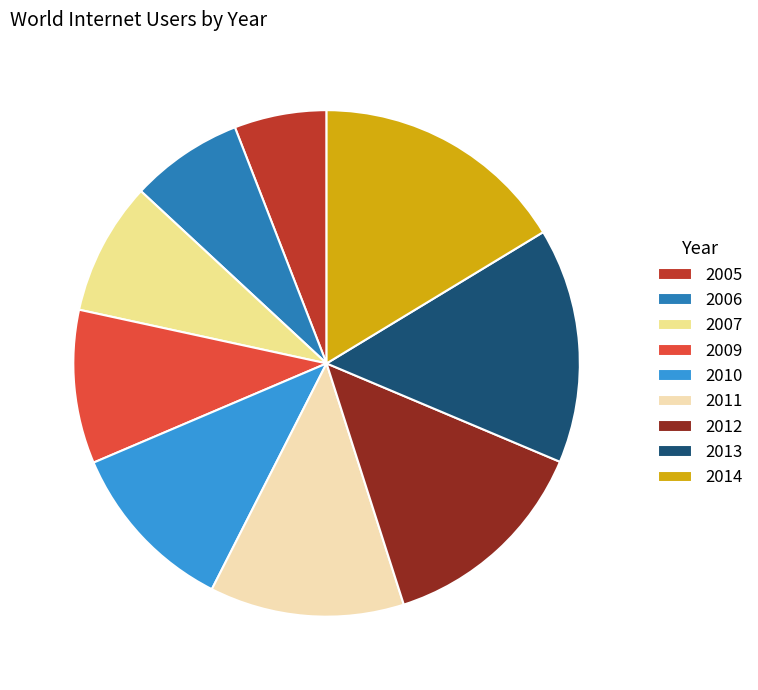

Is it true that 2007 is 23% of the pie?

False